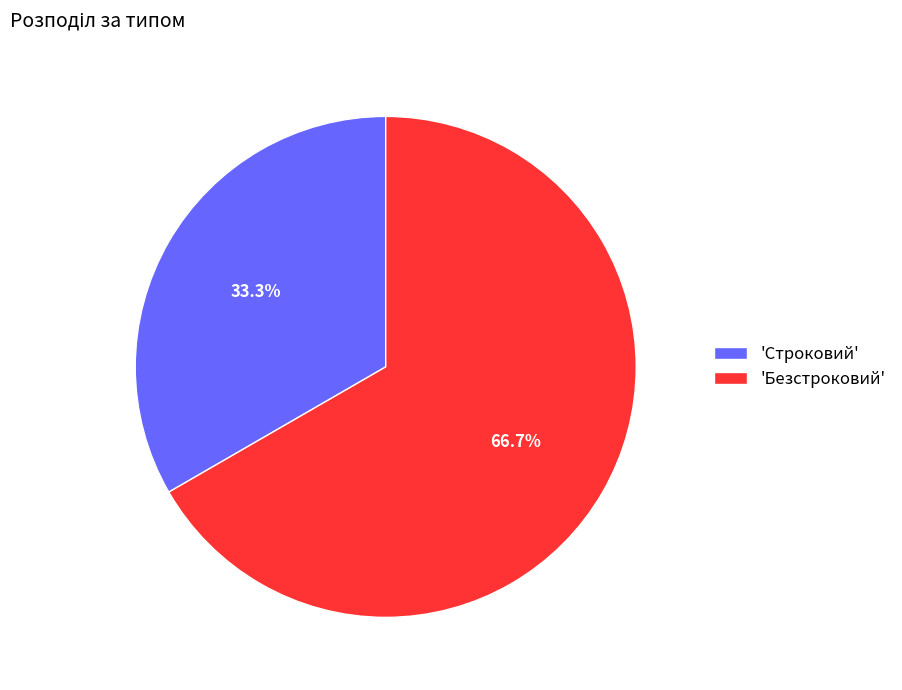

How many segments does this pie chart have?

2